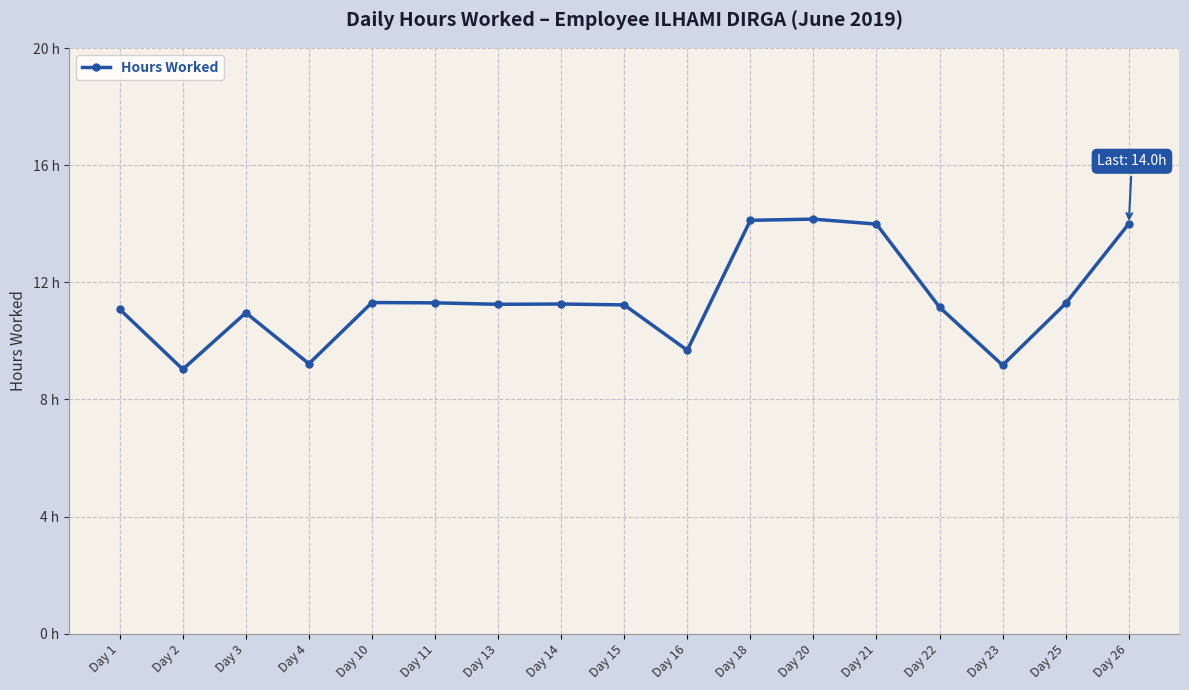

Where does the data first go above 11?

Day 1